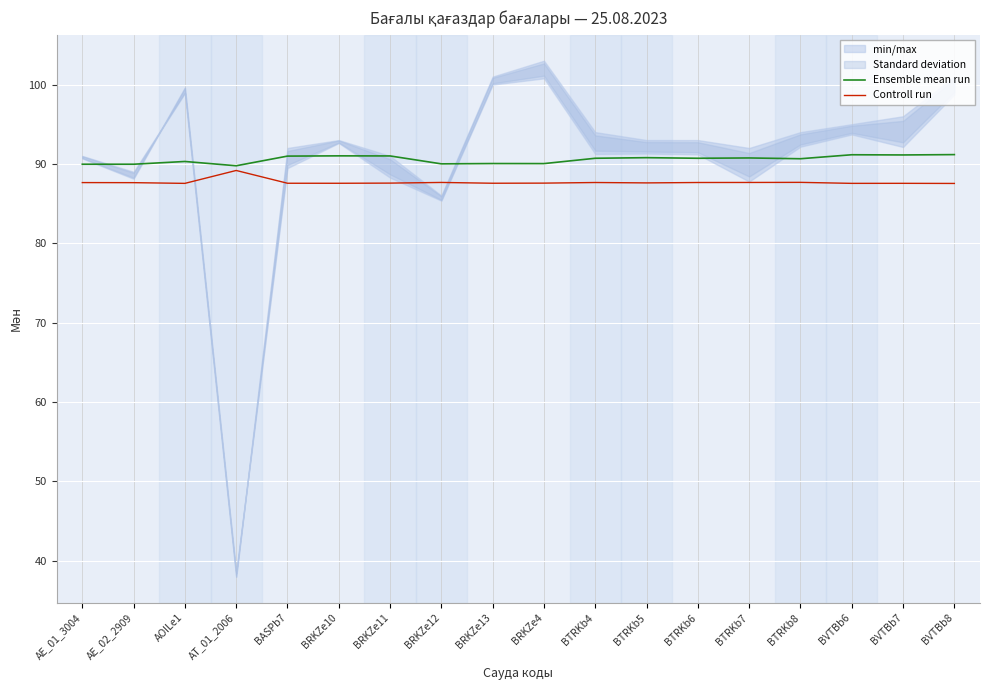

At which label is Controll run closest to 88?

BTRKb8